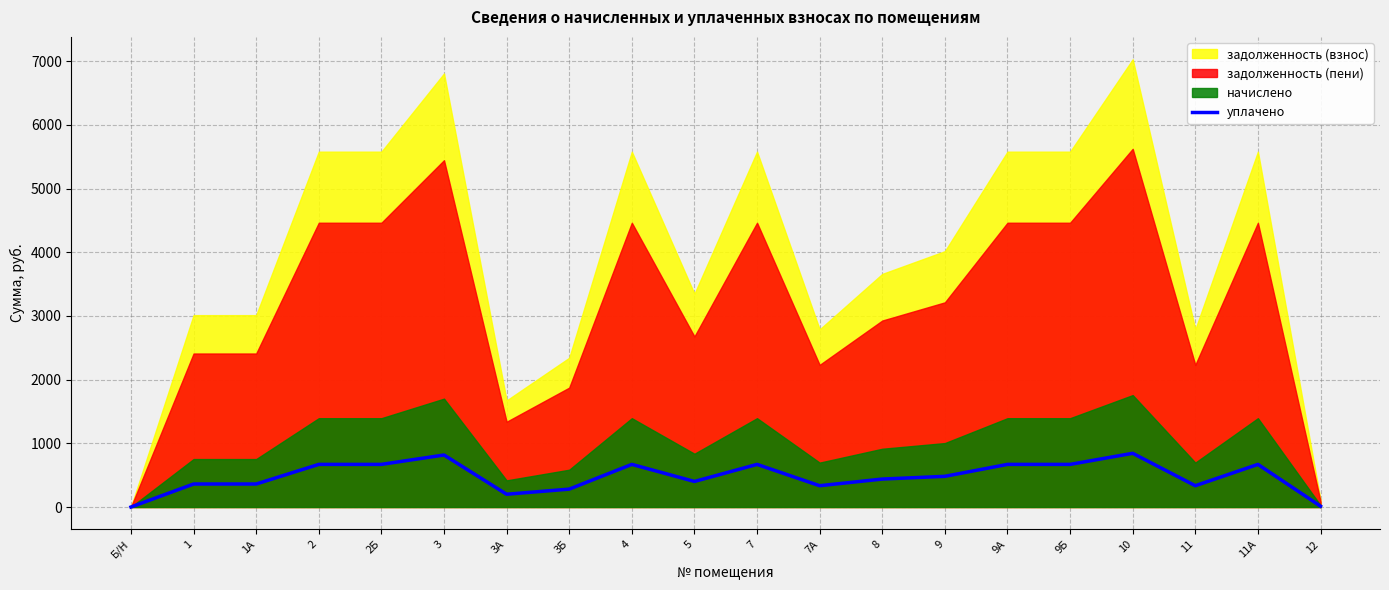

Where is the first local maximum?

3